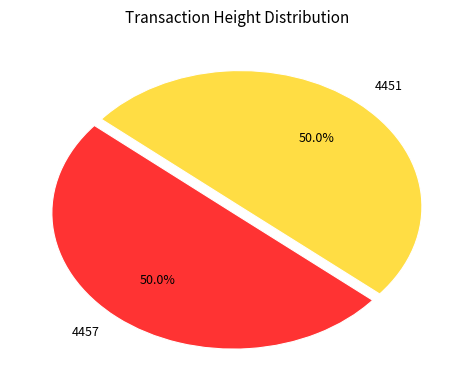

Do 4457 and 4451 together represent more than half of the pie?

Yes